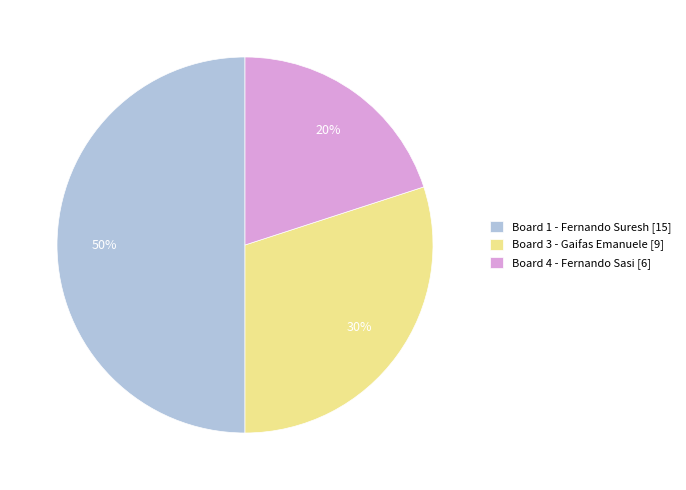

To the nearest percent, what is the difference between the largest and smallest slice percentages?

30%